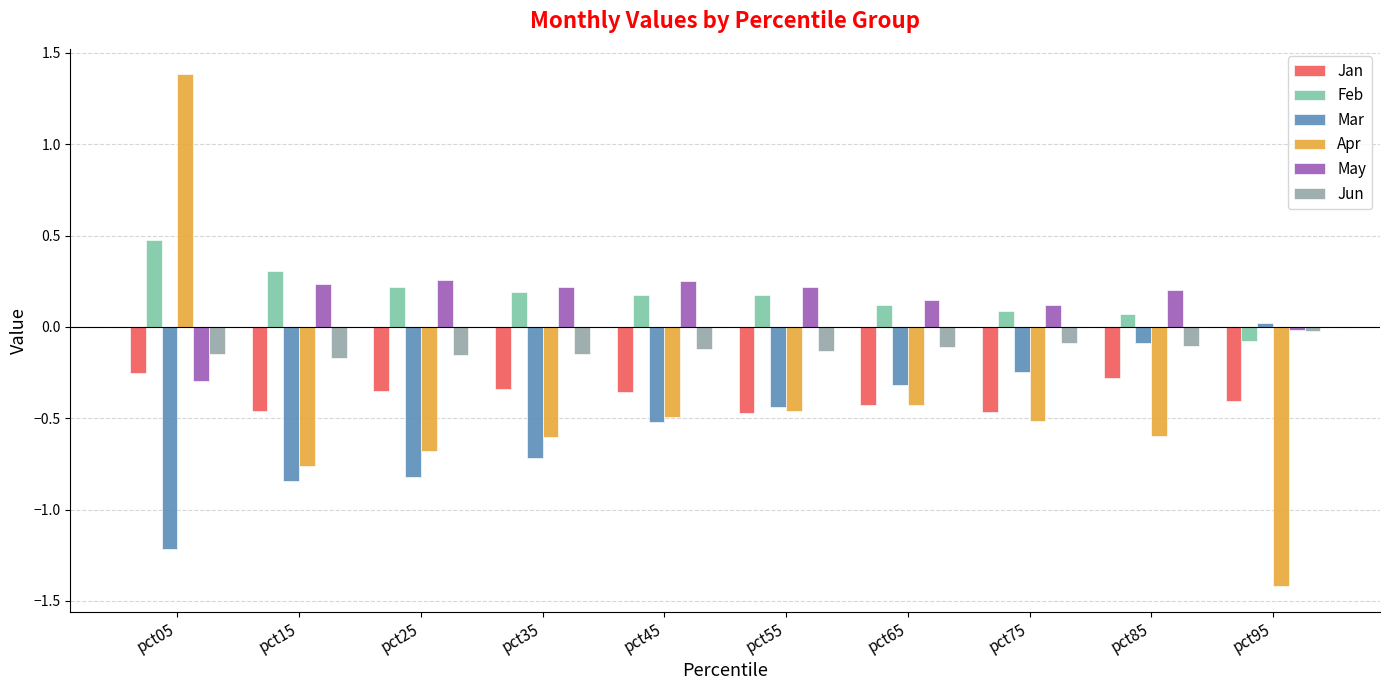

What is the difference between the May values at pct05 and pct25?

0.6